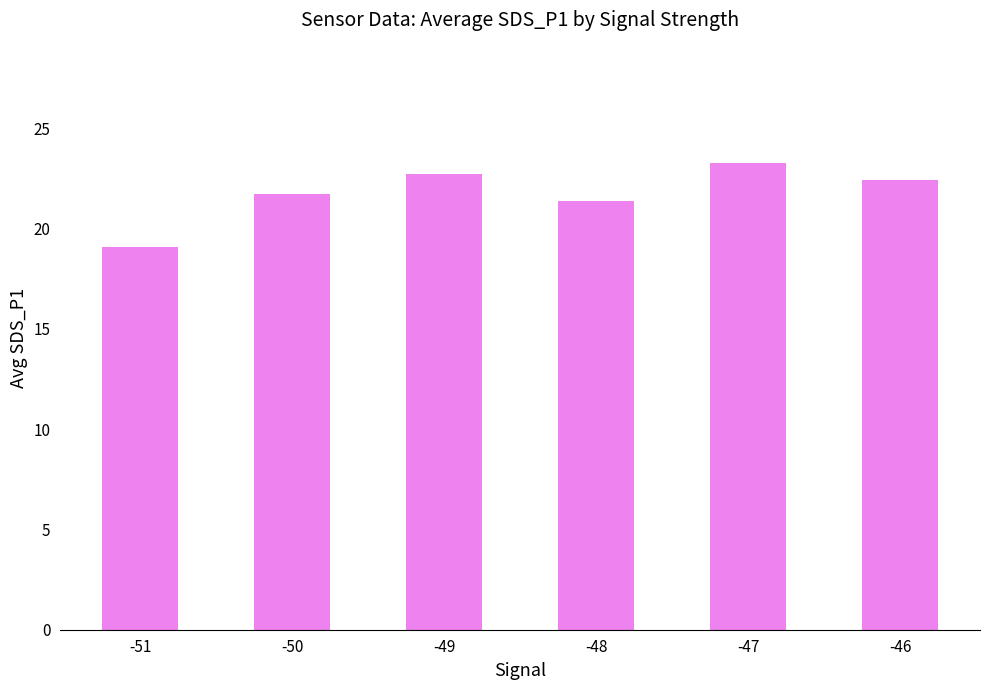

Is it true that the value at -49 is 22.7?

True